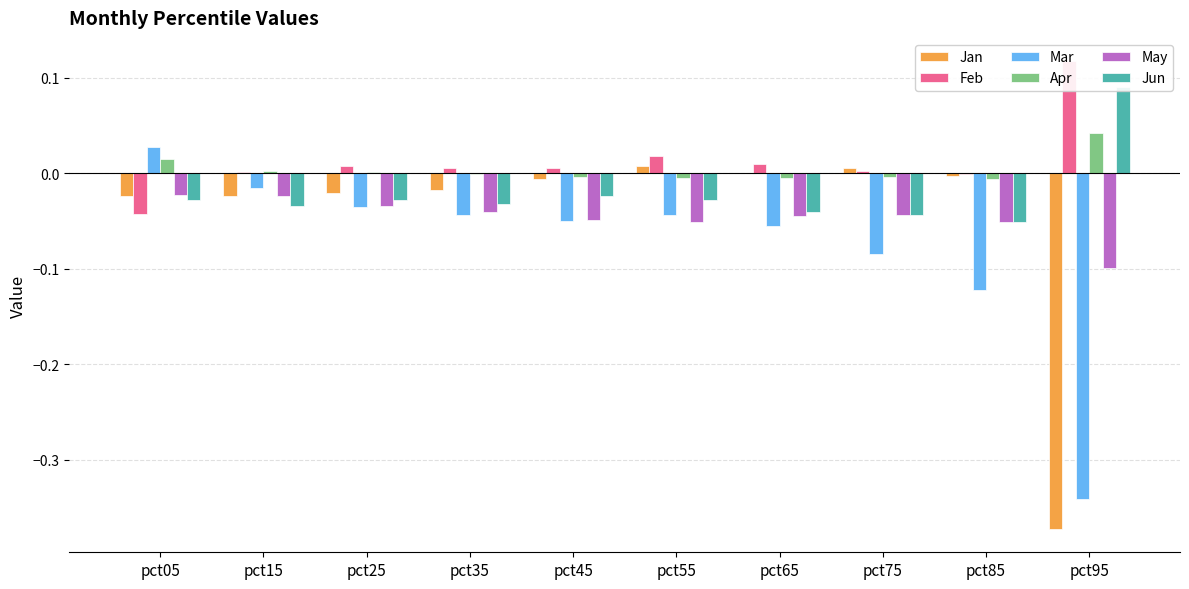

The Jan series shows -0.0 at pct45. True or false?

False